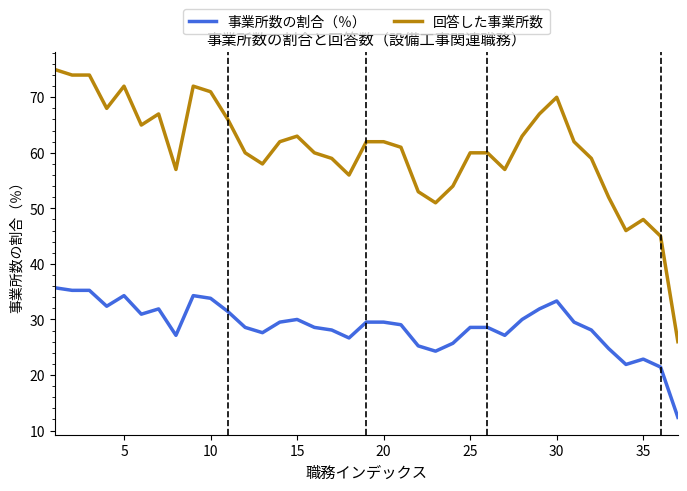

What is the maximum value for 事業所数の割合（％）?

35.7